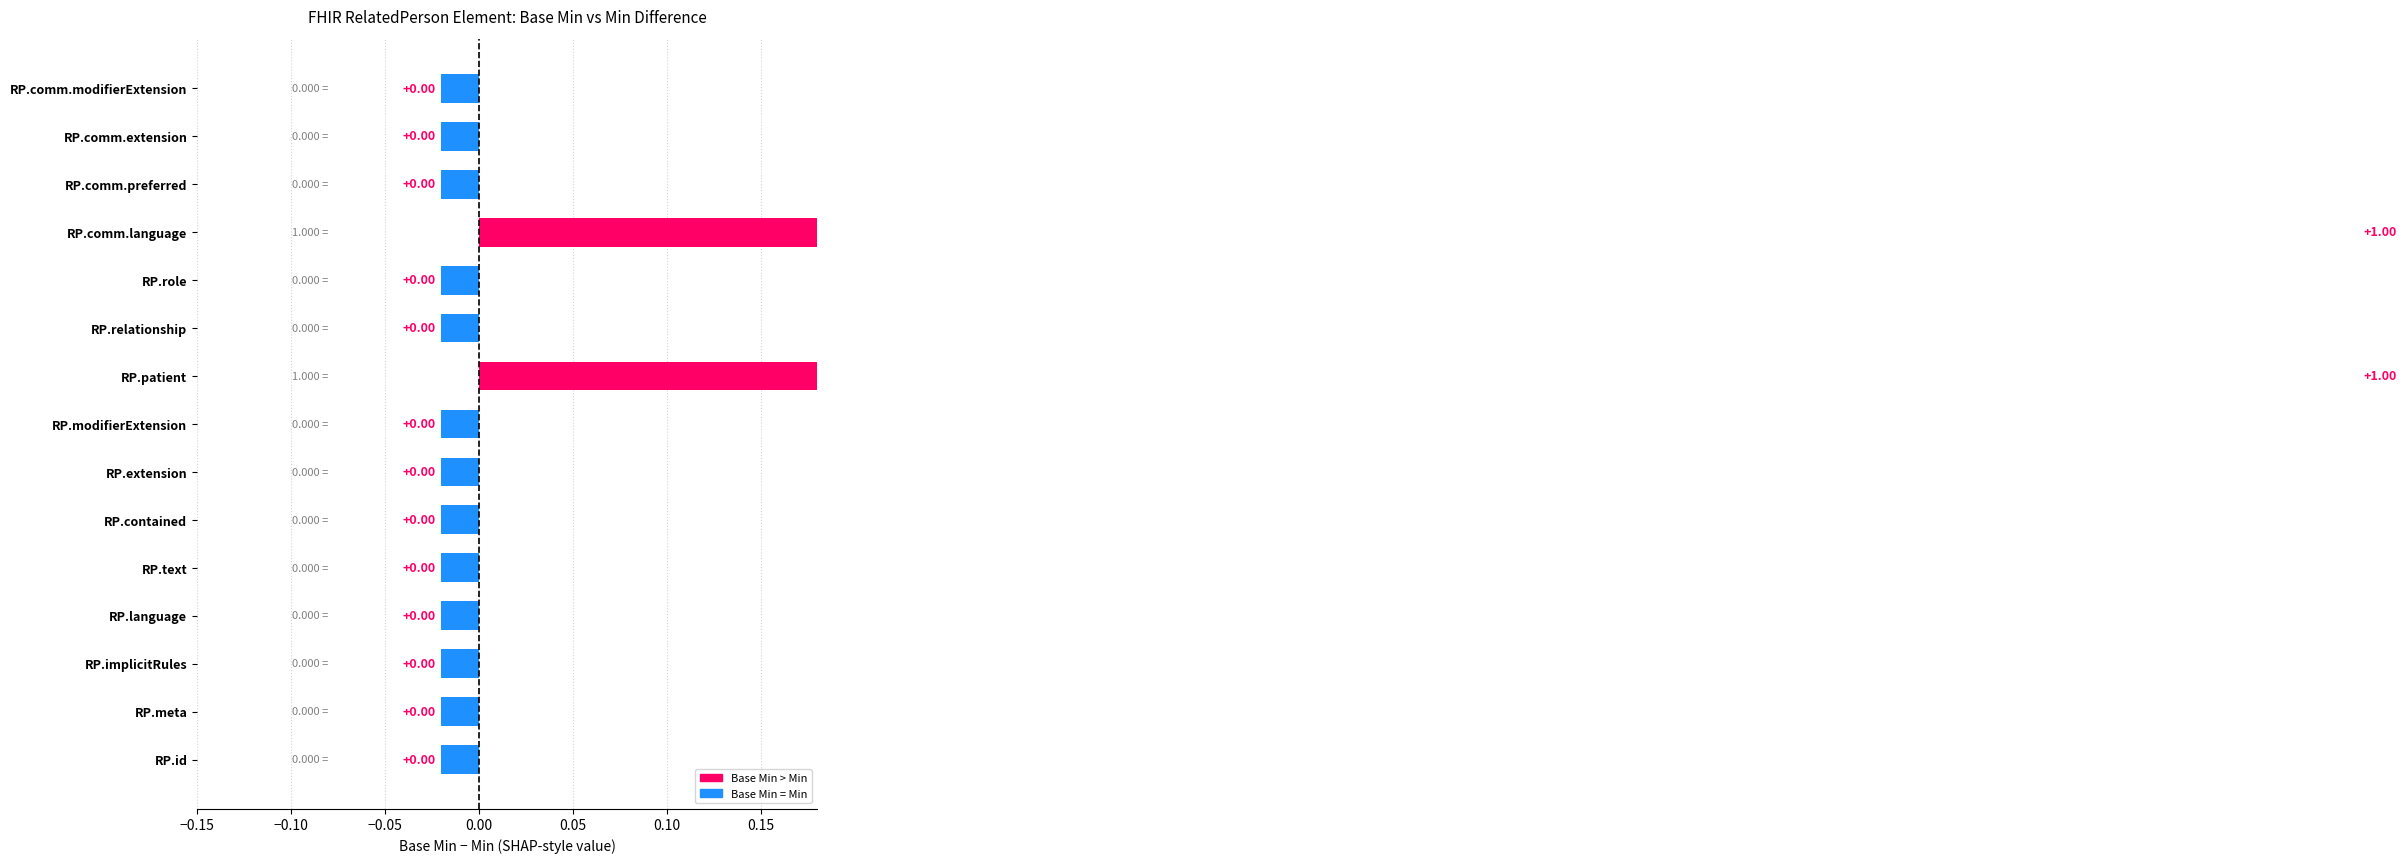

Does the chart contain stacked bars?

No